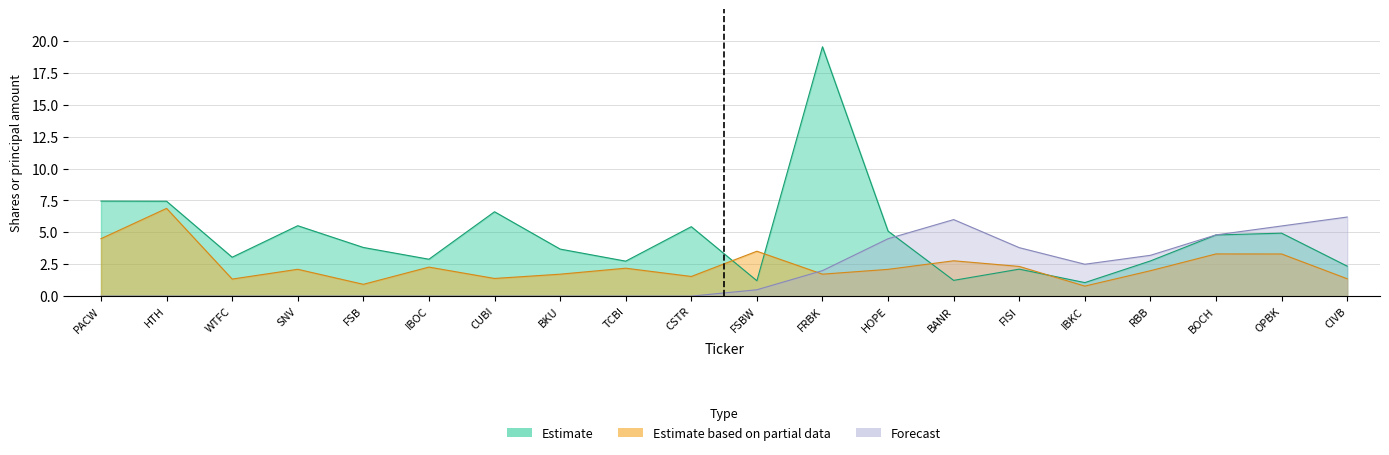

Is it true that Estimate based on partial data equals 1.3 at WTFC?

True